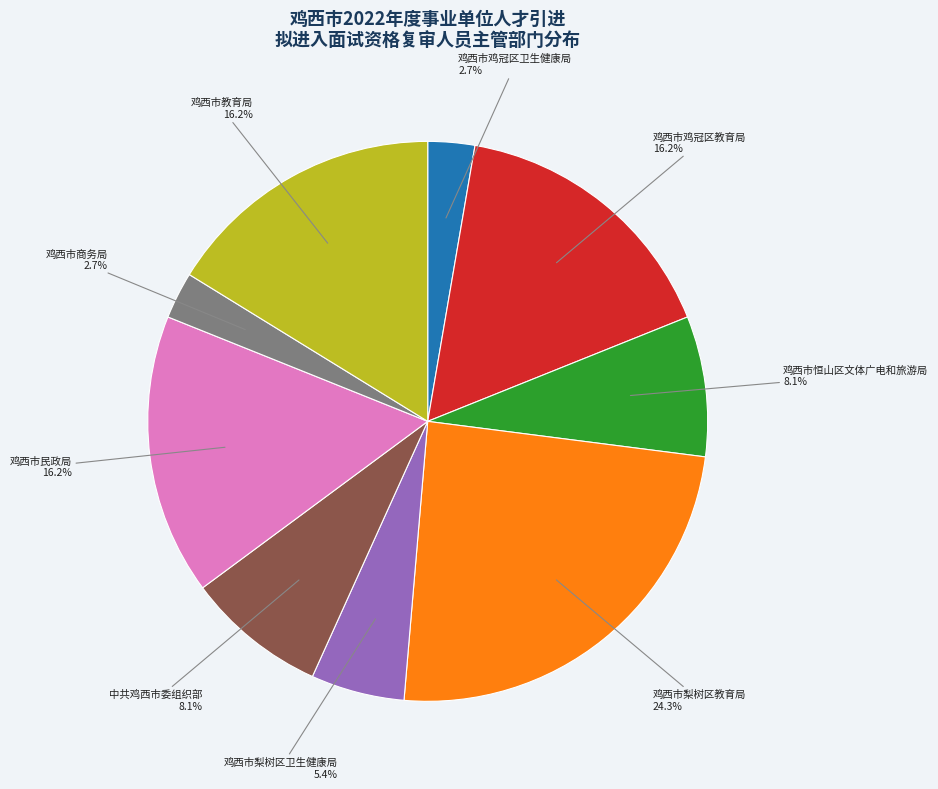

Does any single category account for the majority?

No